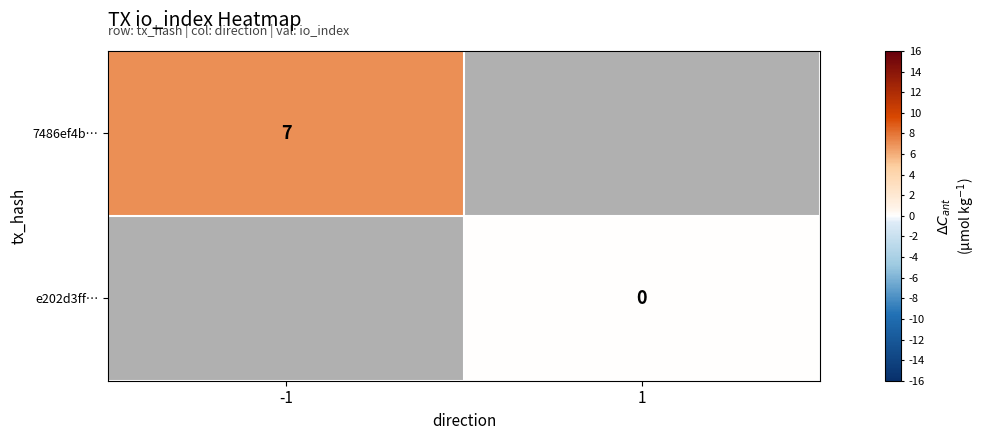

How many categories are shown in the chart?

2